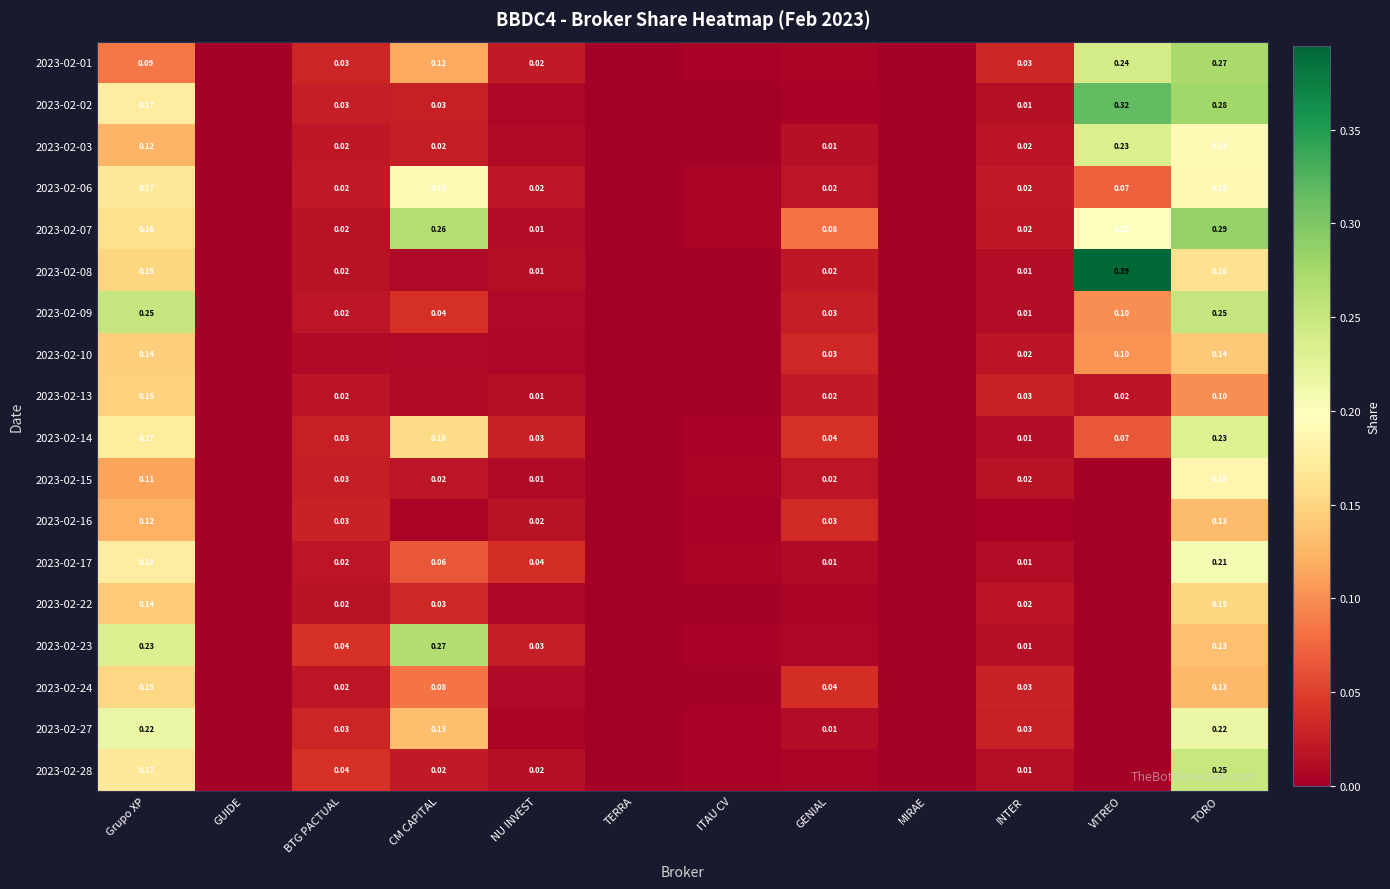

Between BTG PACTUAL and Grupo XP, which is larger?

Grupo XP